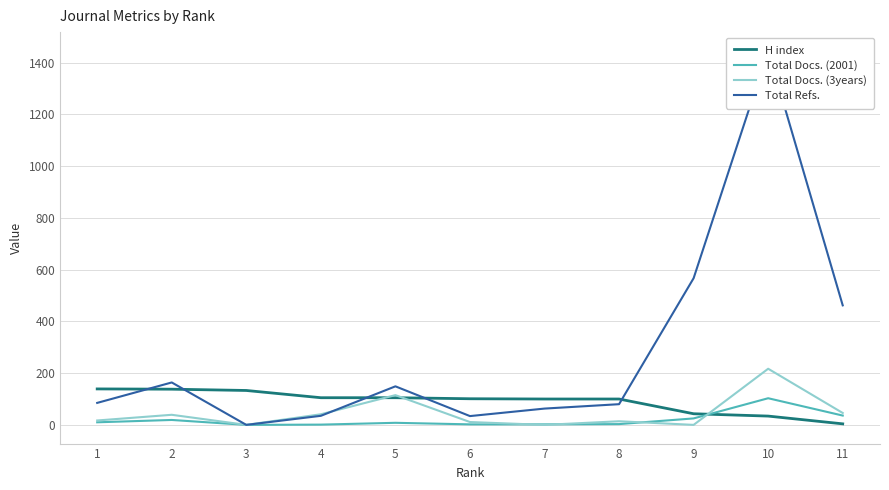

Where do Total Refs. and H index first cross each other?

1 and 2